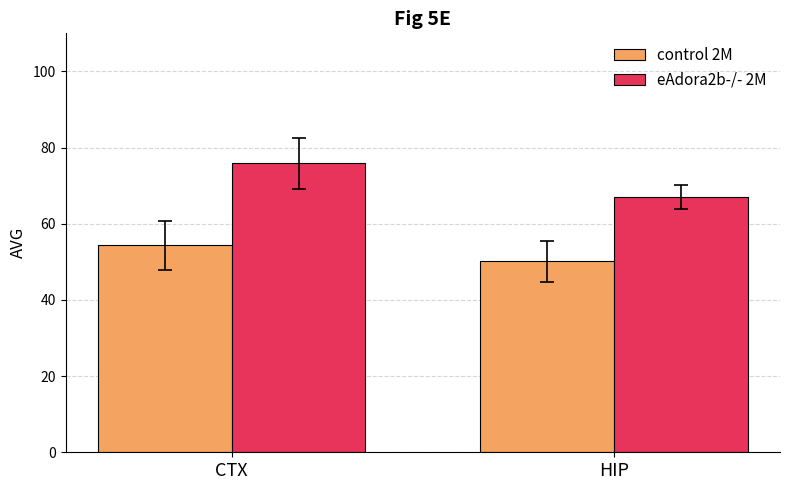

What is the approximate value of control 2M at HIP?

50.1